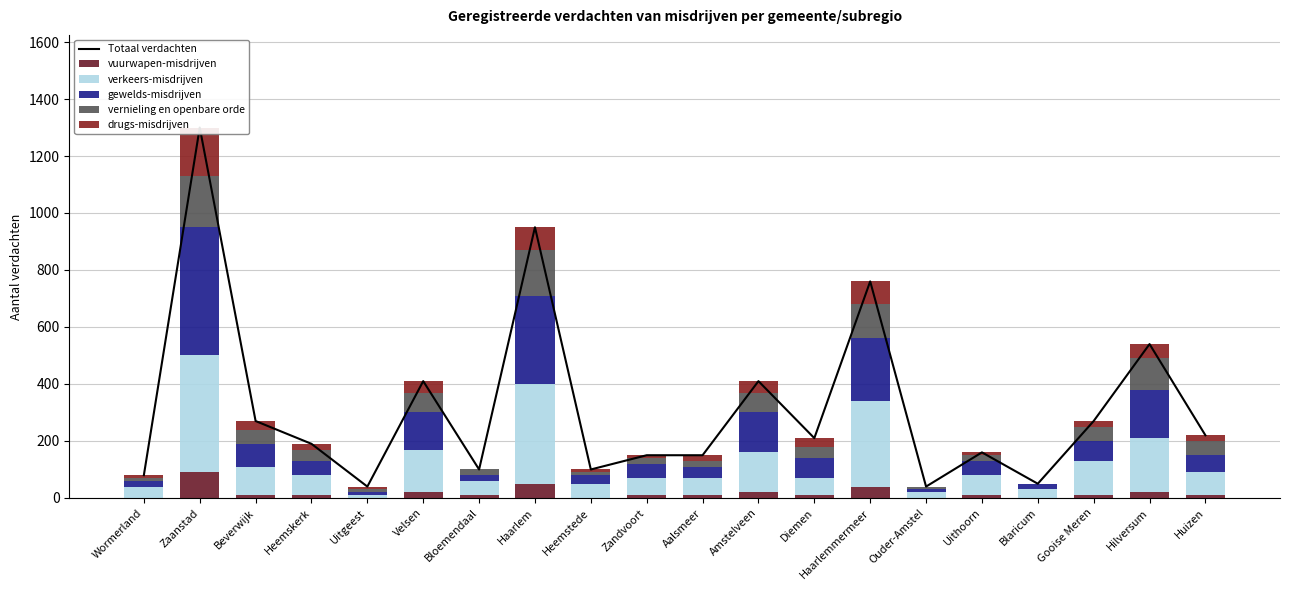

What is the spread (max minus min) of values at Gooise Meren?

260